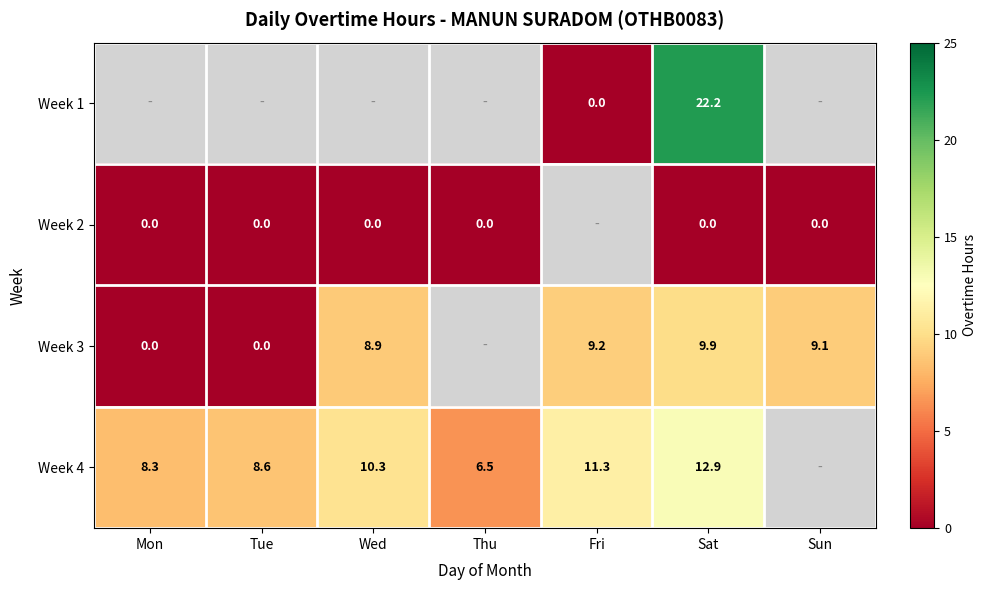

Is the value of Week 3 at Sat greater than the value of Week 4 at Mon?

Yes